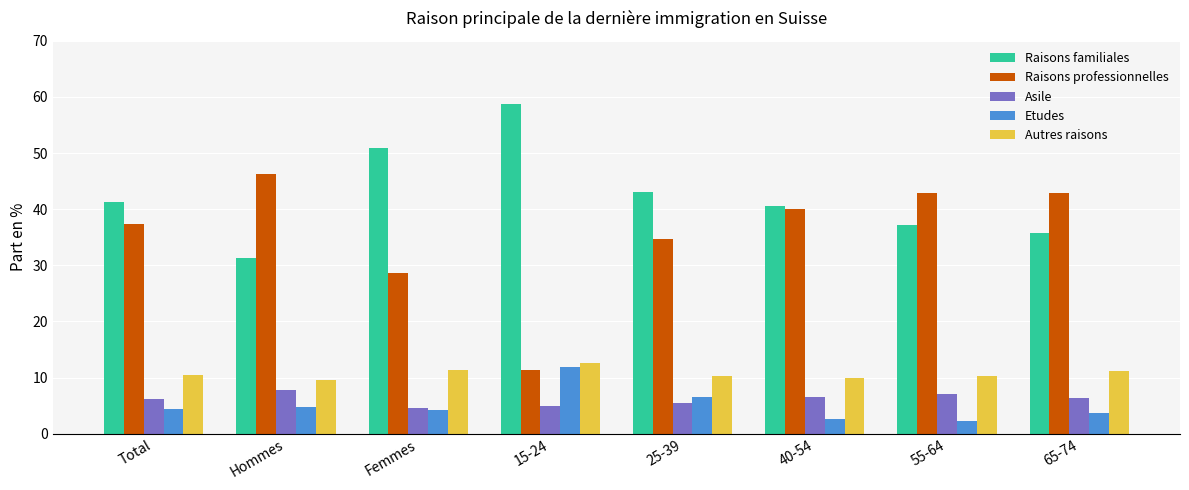

What is the difference between the highest and lowest values at 25-39?

37.5